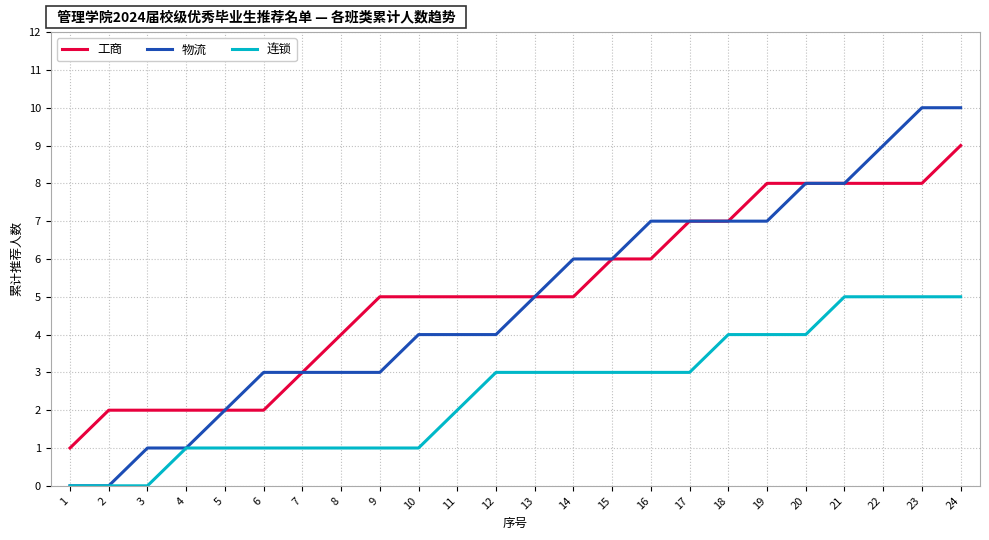

Read the 工商 value at 20.

8